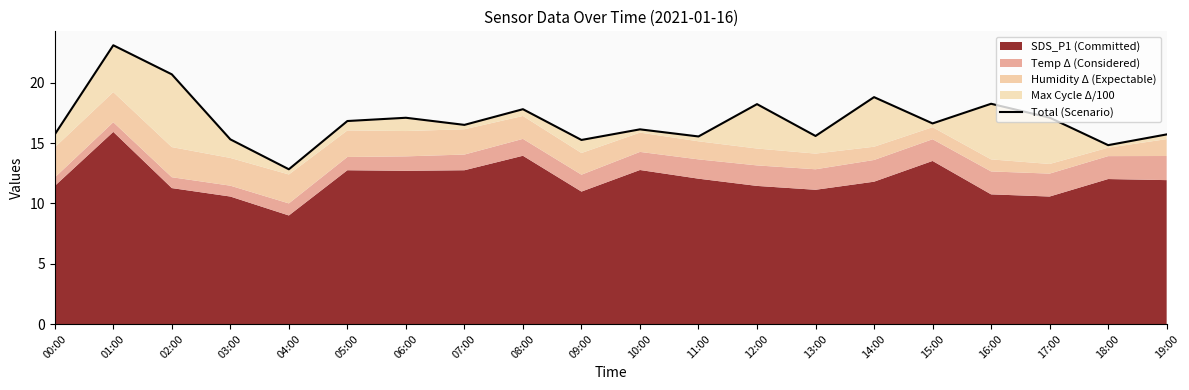

What is the sum of the values at 04:00 and 12:00?

31.1